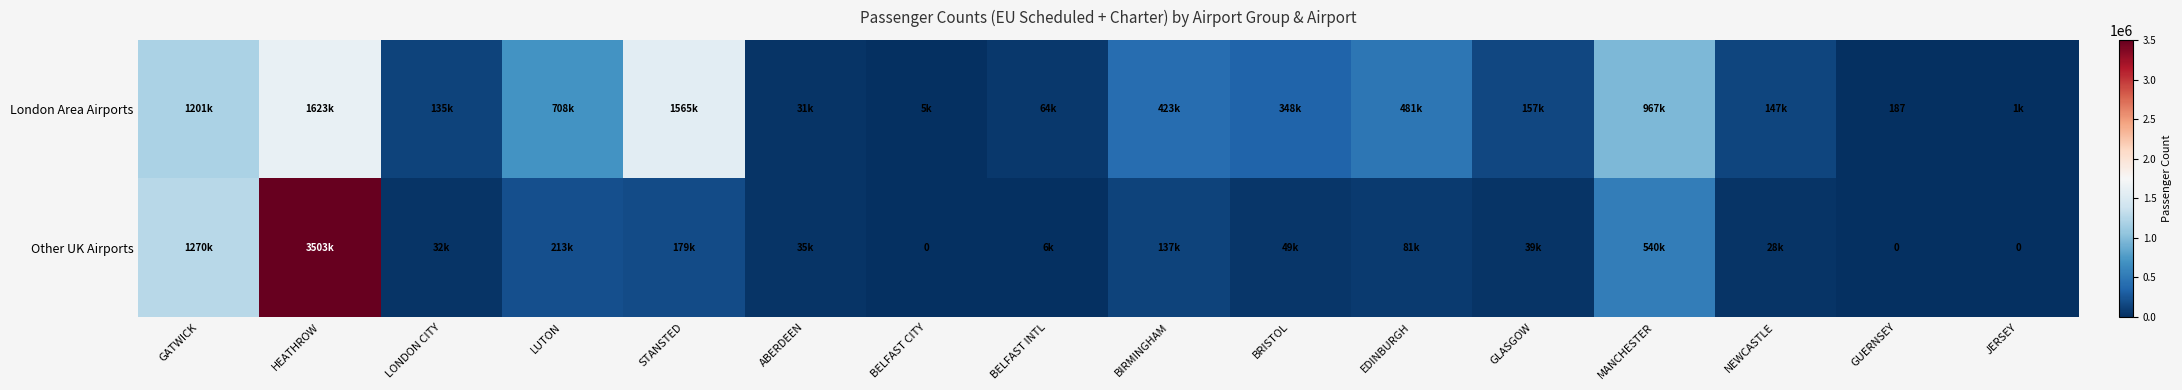

At which label is Other UK Airports closest to 1751531?

GATWICK